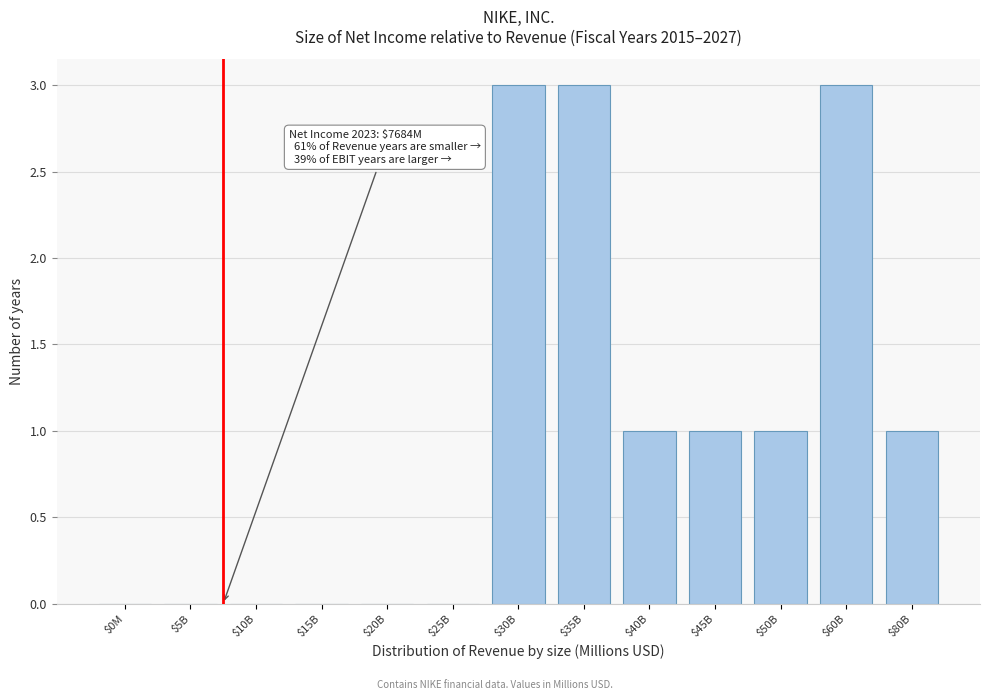

The chart shows a value of 1 at $45B. True or false?

True